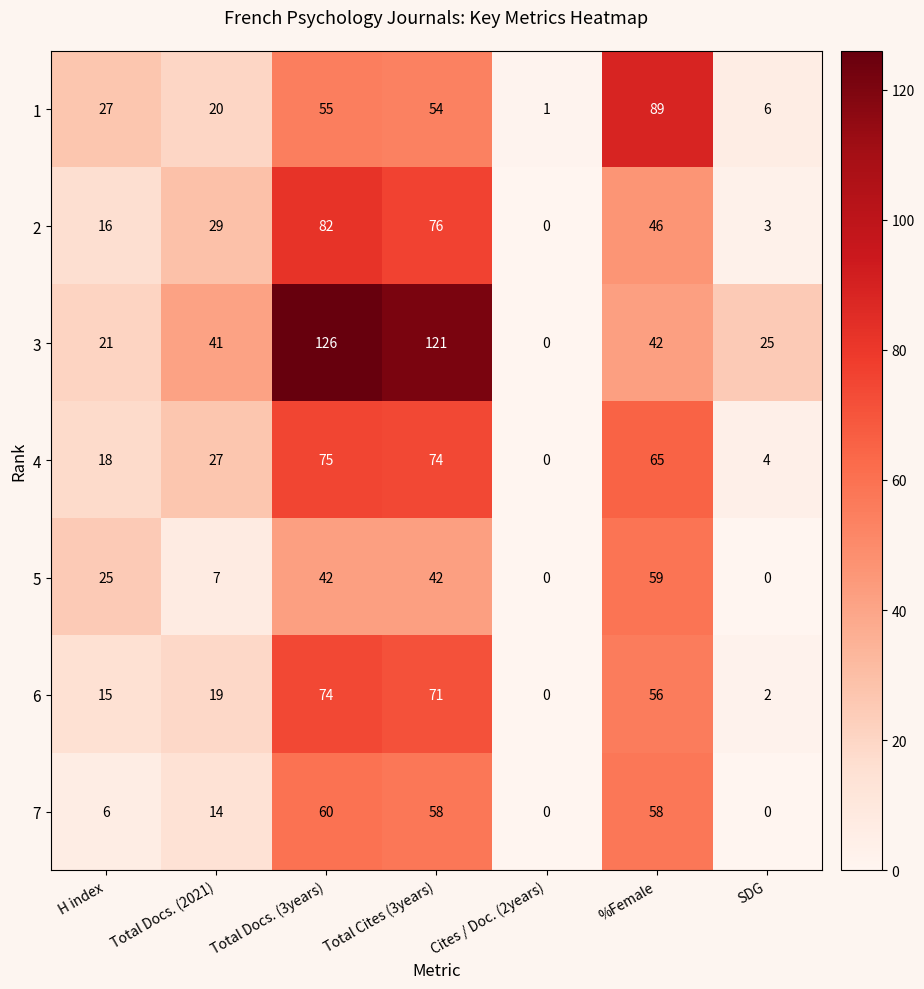

At which category is the sum across all series the highest?

Total Docs. (3years)